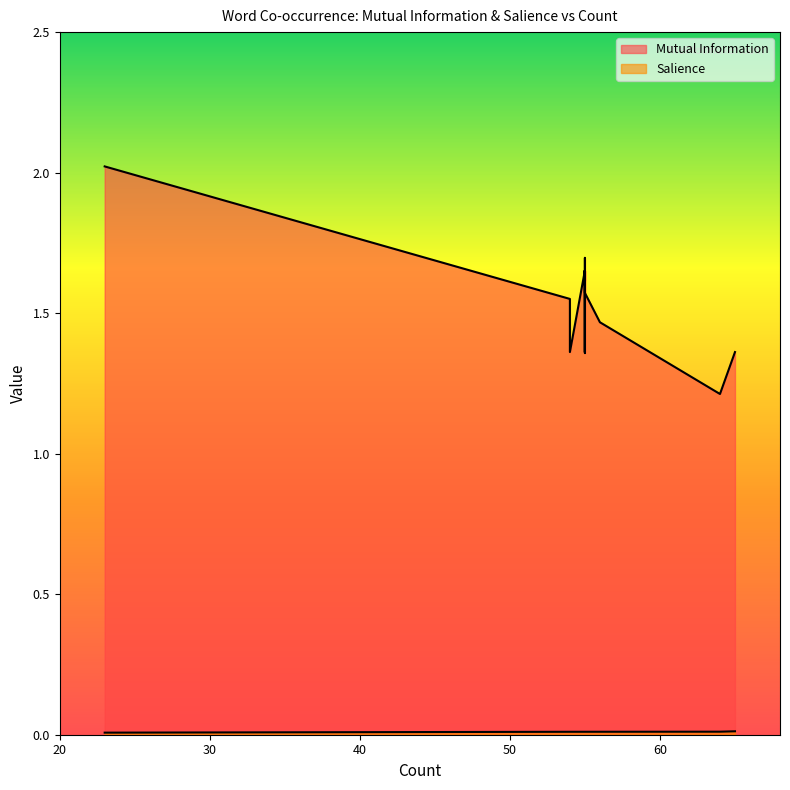

At how many categories does at least one series exceed 0?

15